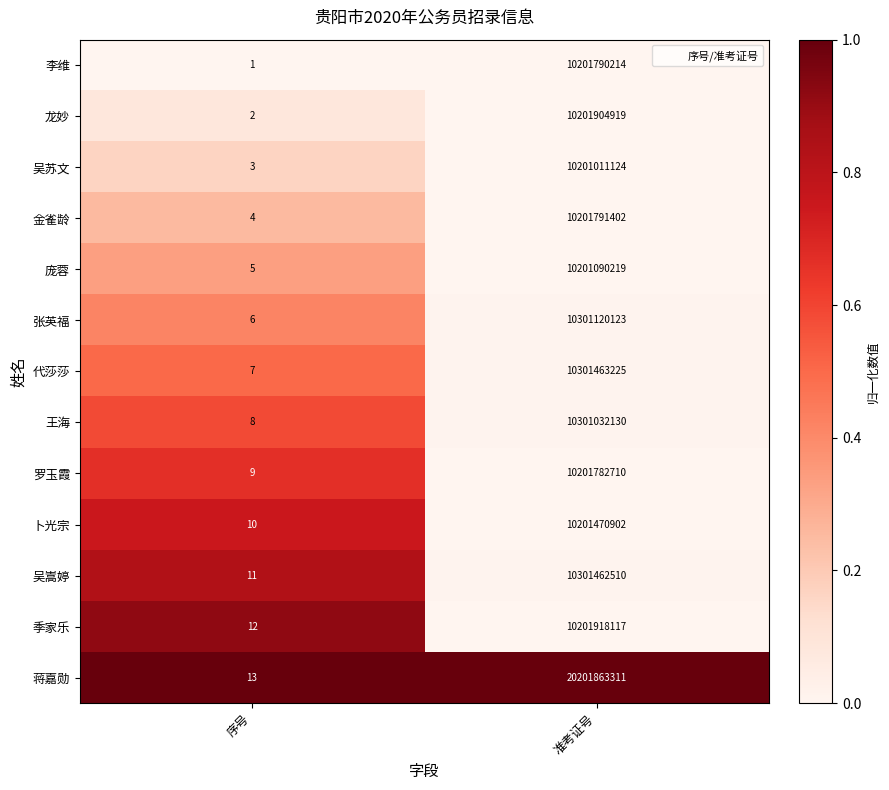

What is the difference between the 吴苏文 values at 序号 and 准考证号?

10201011121